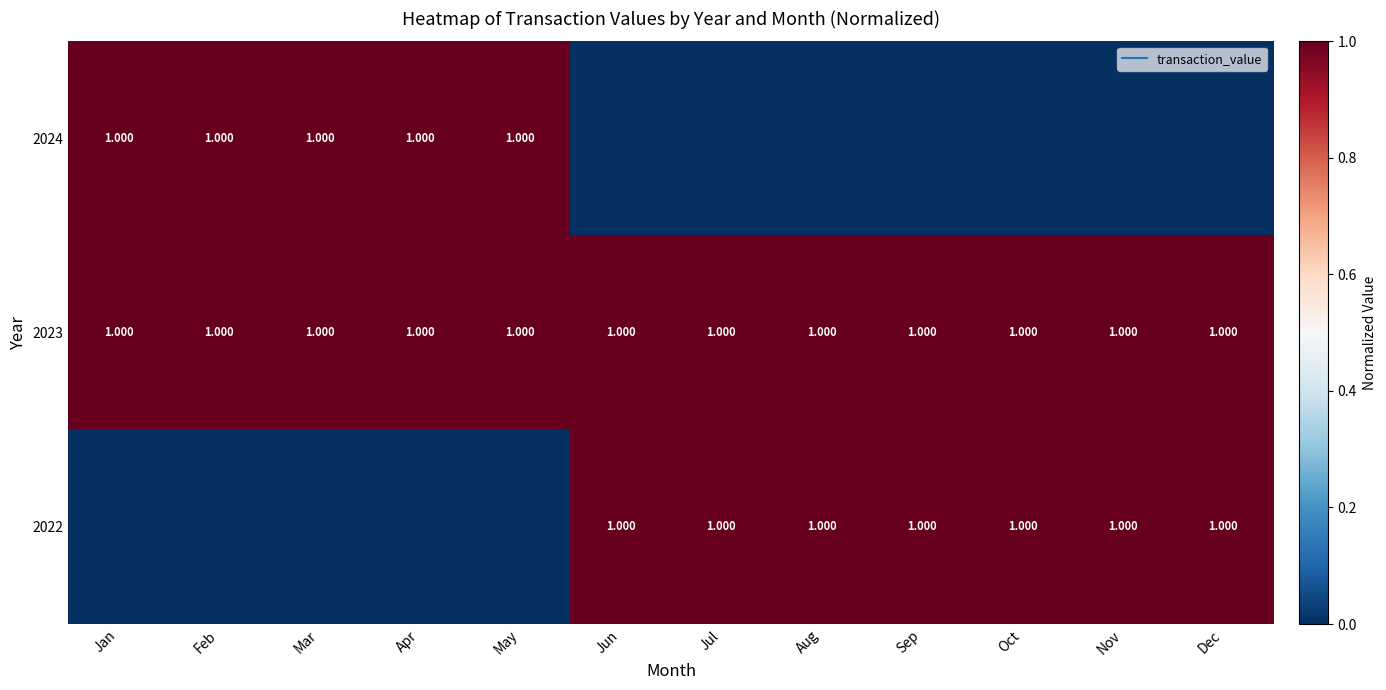

What is the spread (max minus min) of values at Dec?

1